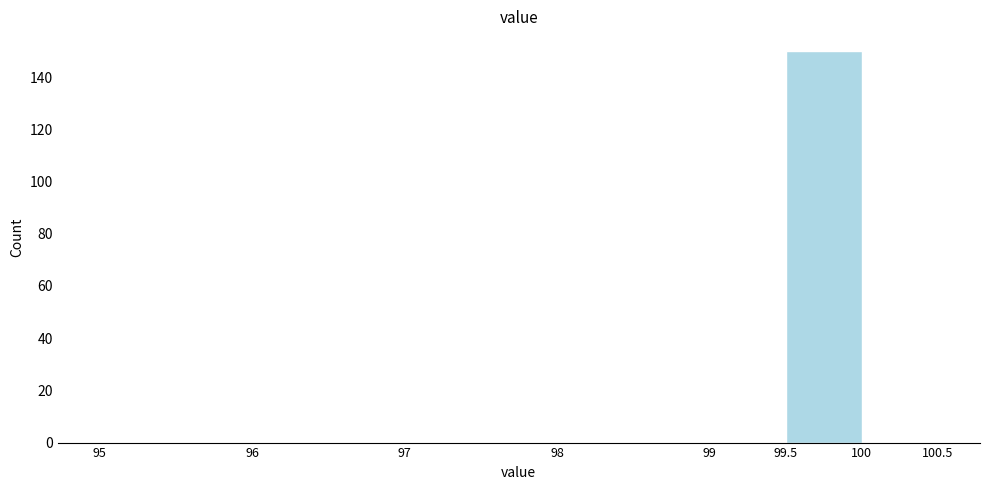

Which range on the x-axis has the tallest bar?

99.5 to 100